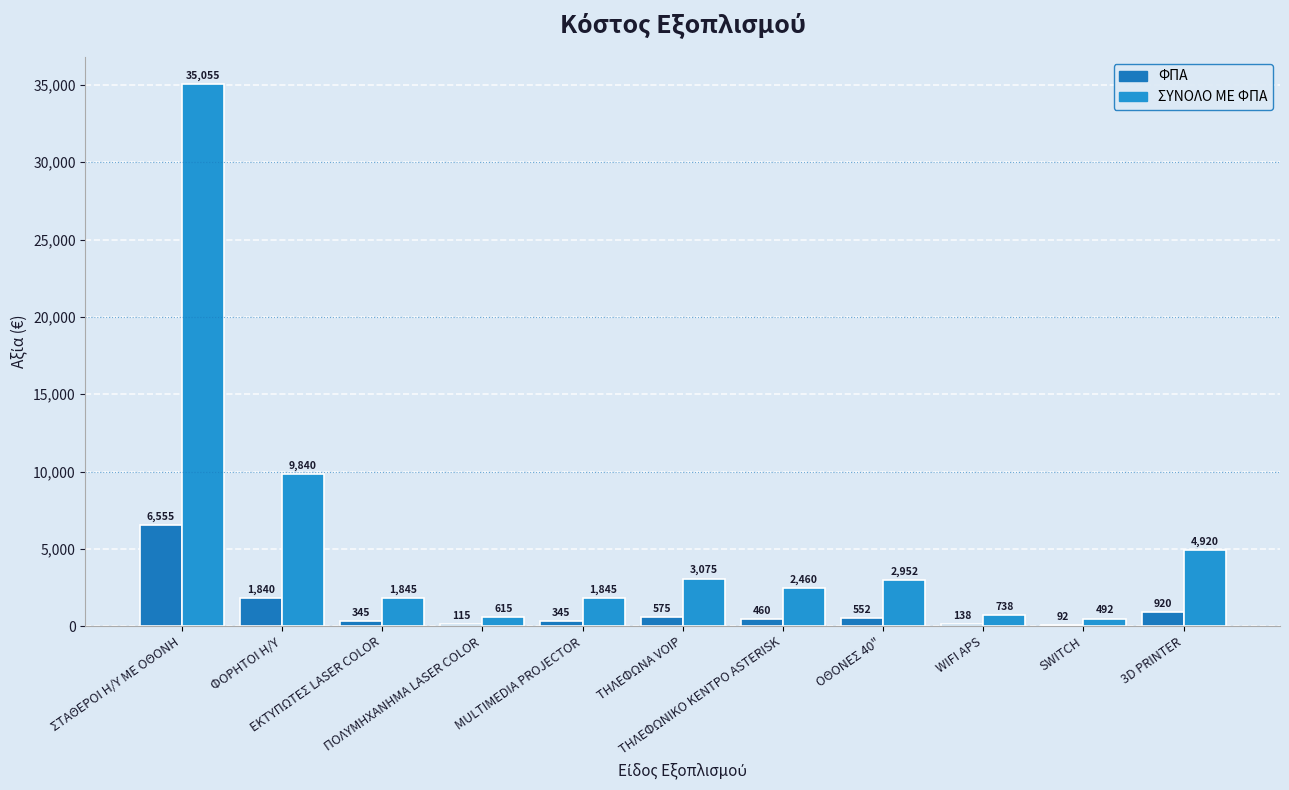

How many groups of bars are there?

11